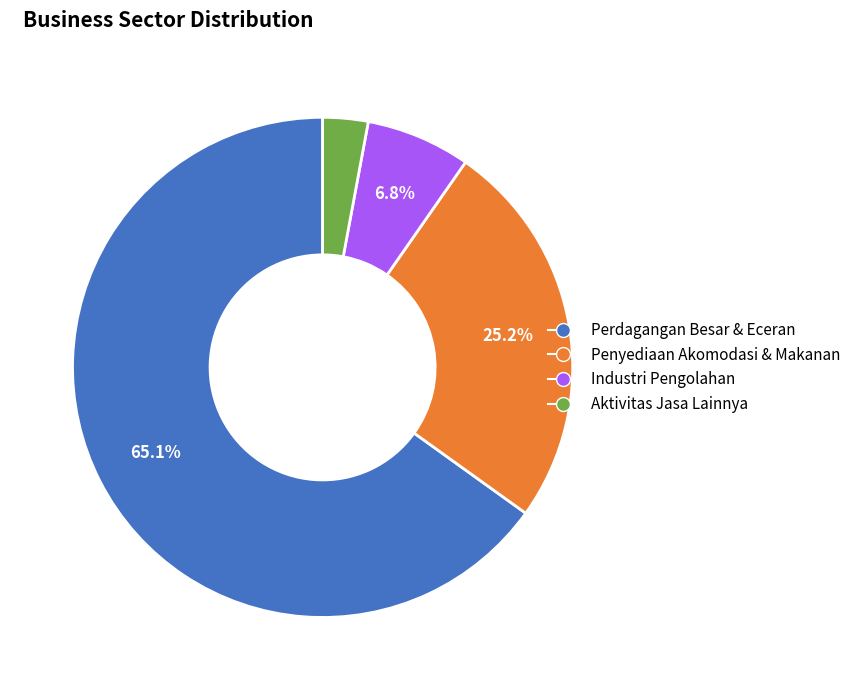

Is there any slice that represents more than half of the pie?

Yes